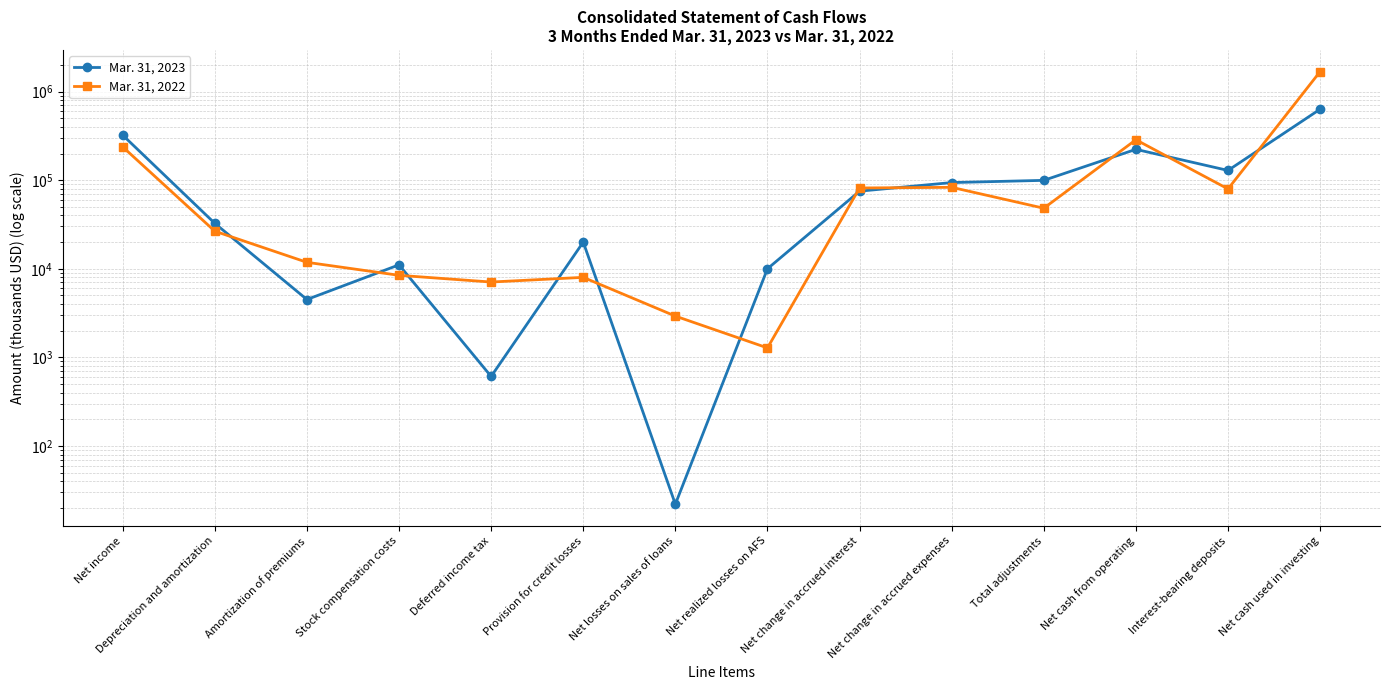

Is it true that Mar. 31, 2023 equals 6491 at Amortization of premiums?

False